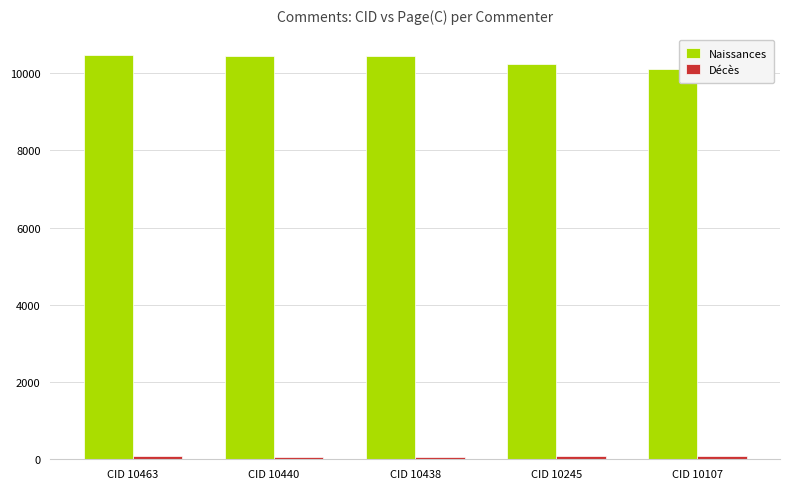

What is the greatest value displayed?

10463